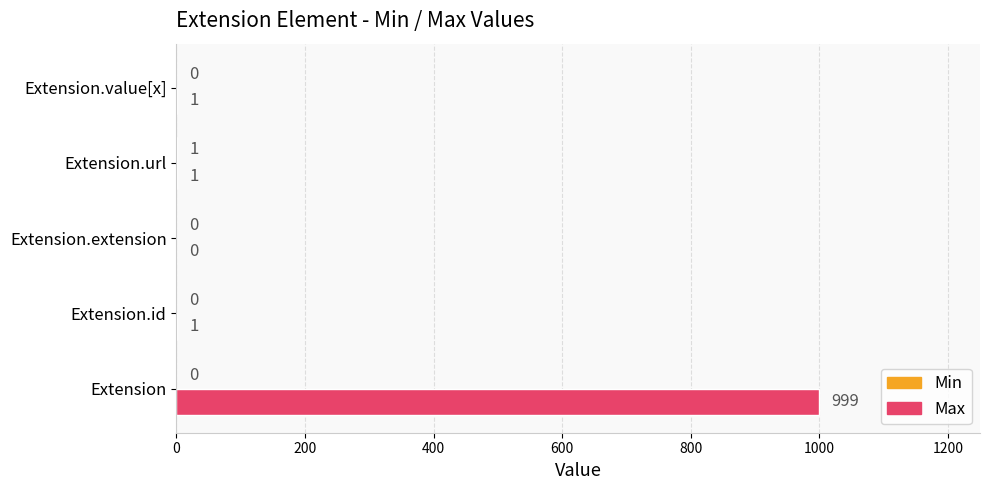

What is the maximum value shown in the chart?

999